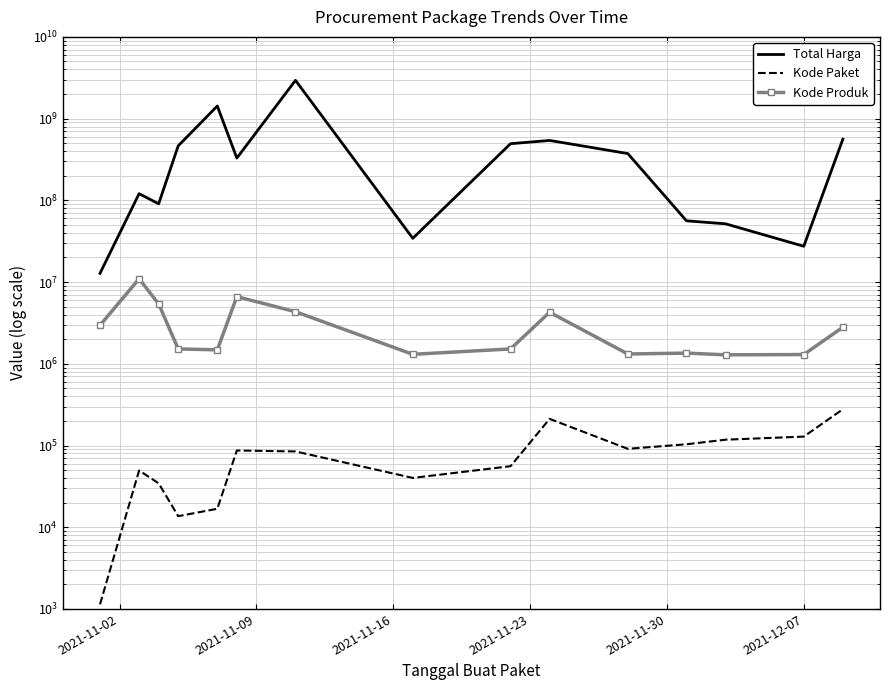

At how many categories does at least one series exceed 925705248?

2